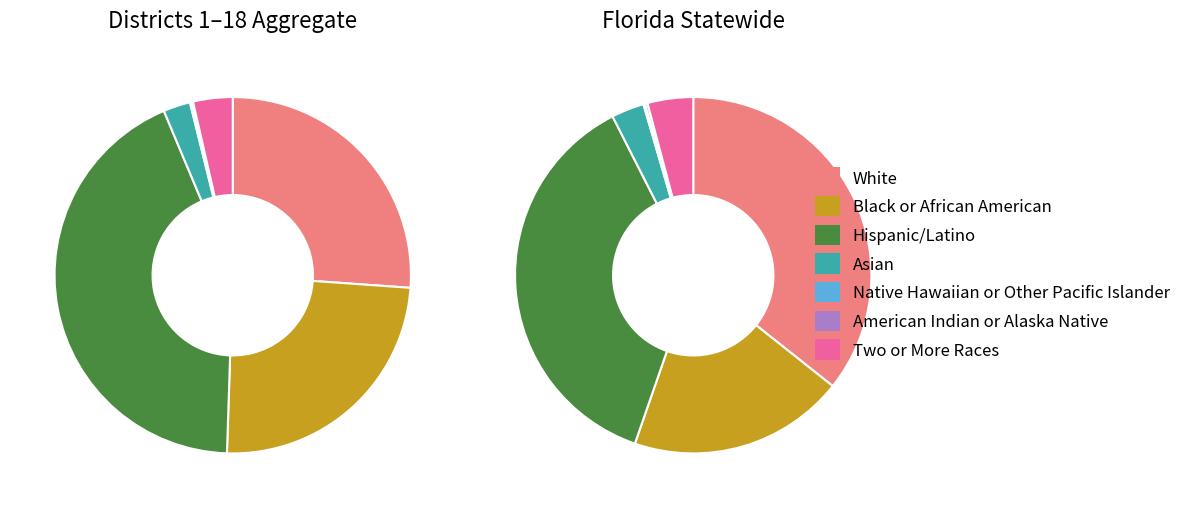

Between Asian and Native Hawaiian or Other Pacific Islander, which is larger?

Asian